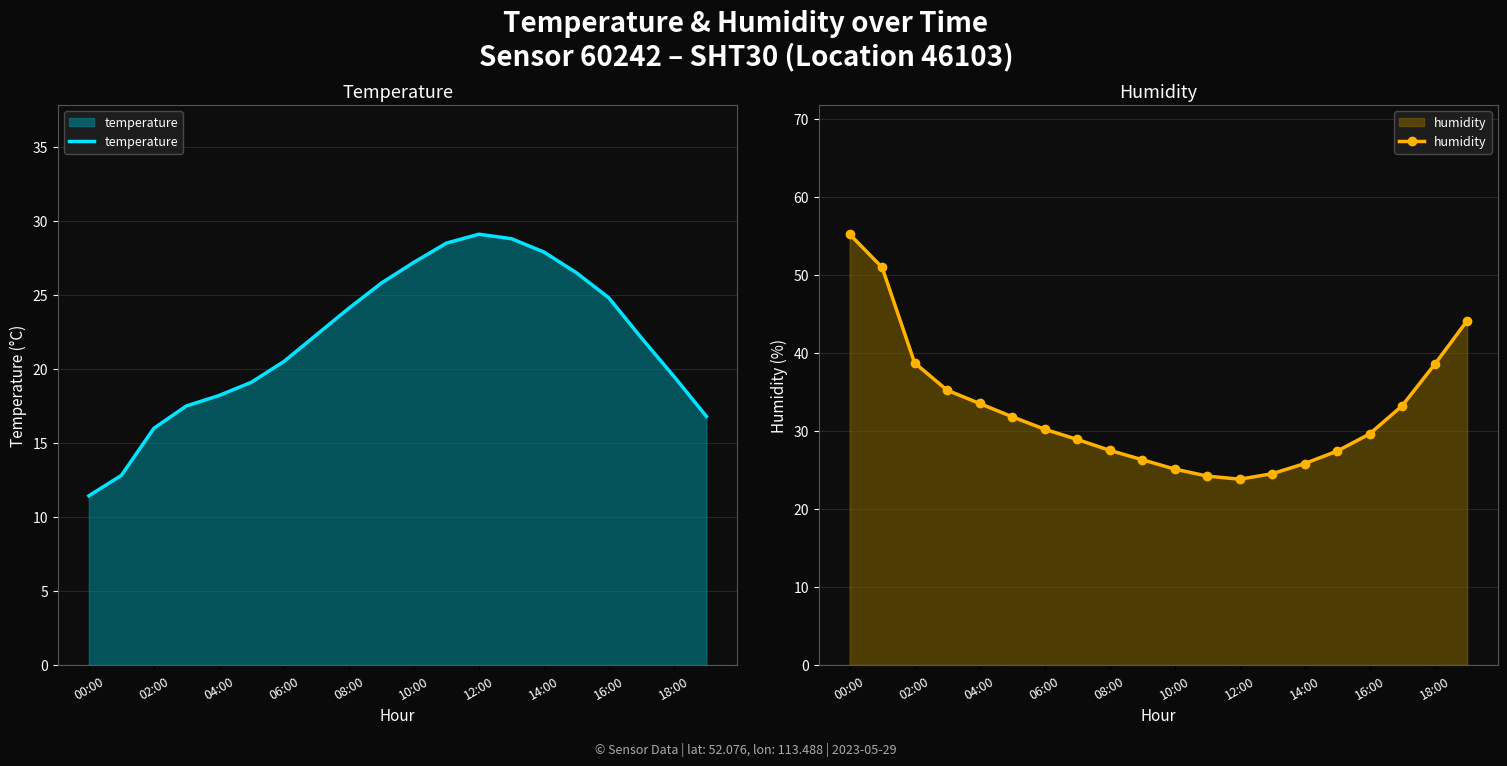

What is the label of the 20th point from the right?

00:00